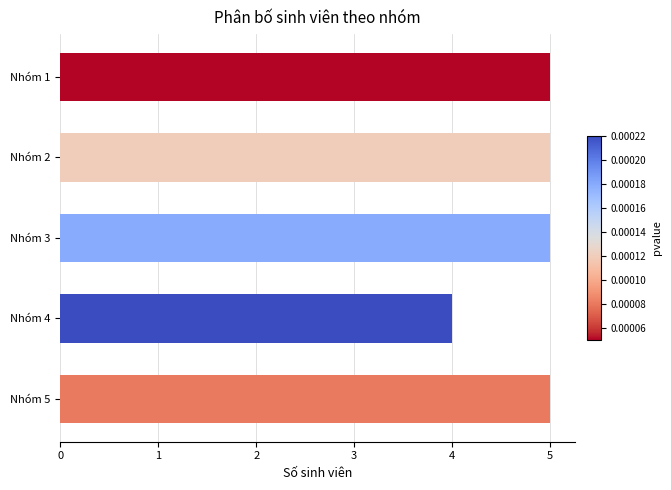

Reading top to bottom, transcribe all the data shown in this chart.

Nhóm 1=5	Nhóm 2=5	Nhóm 3=5	Nhóm 4=4	Nhóm 5=5